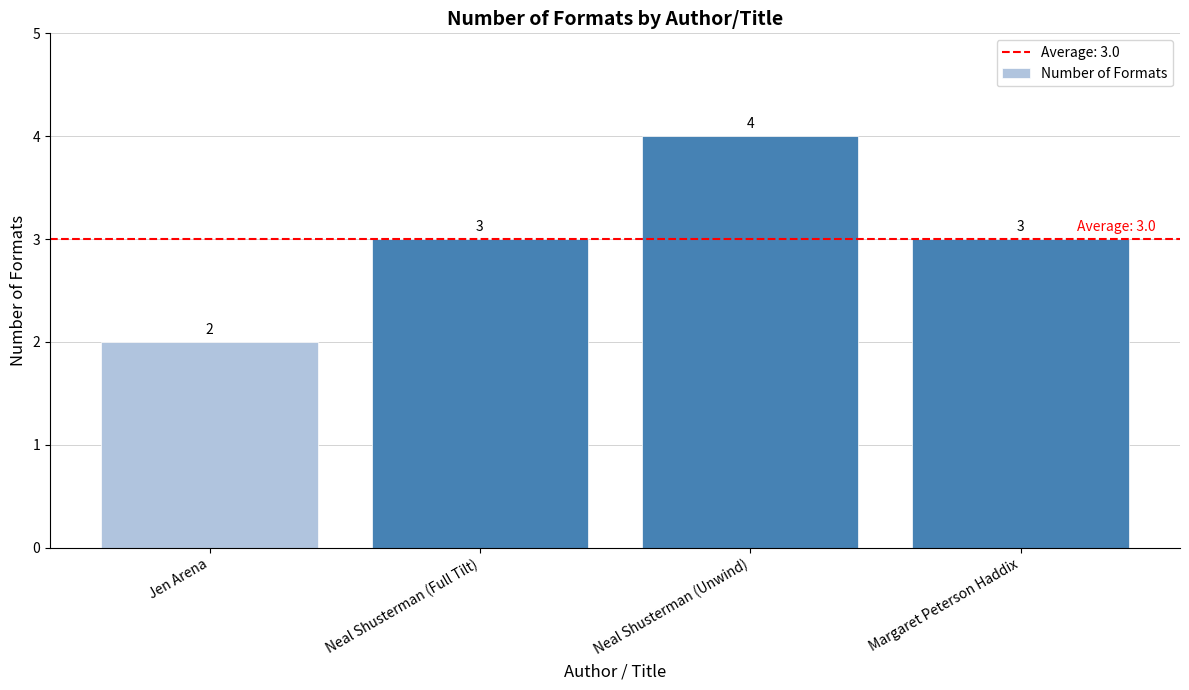

What is the sum of the values at Neal Shusterman (Full Tilt) and Margaret Peterson Haddix?

6